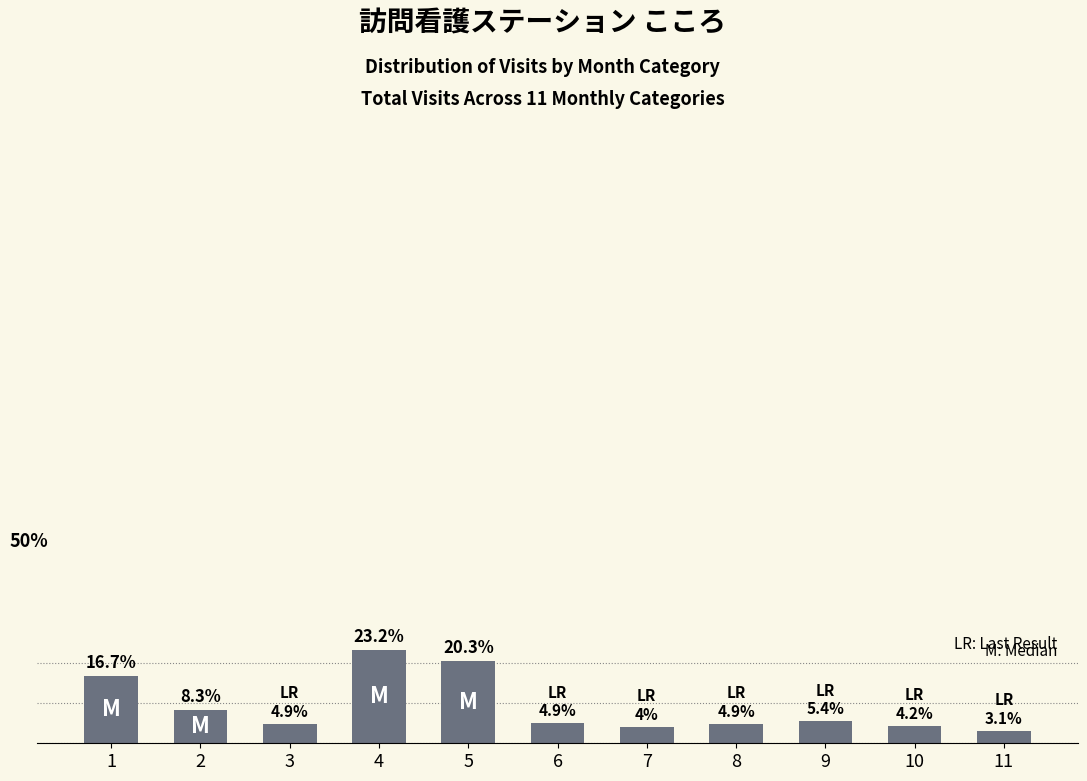

What is the value of the 4th bar from the left?

23.2